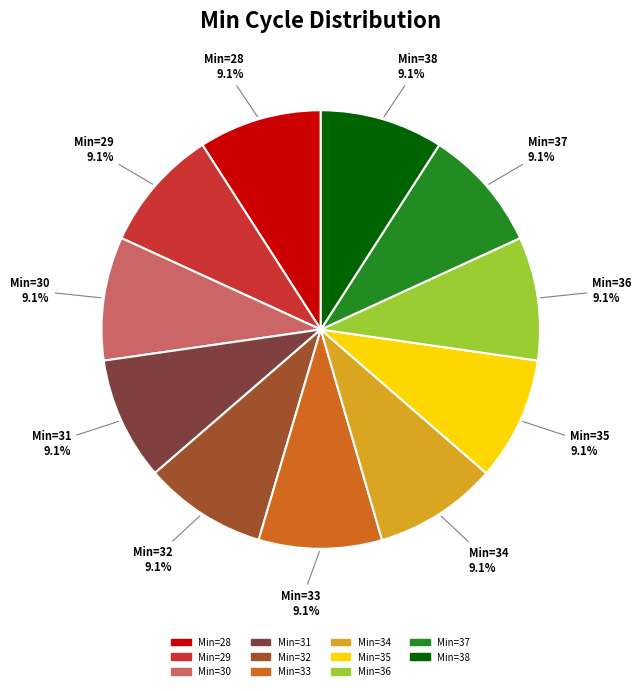

Approximately how many times larger is the value at Min=30 compared to Min=33?

1.0